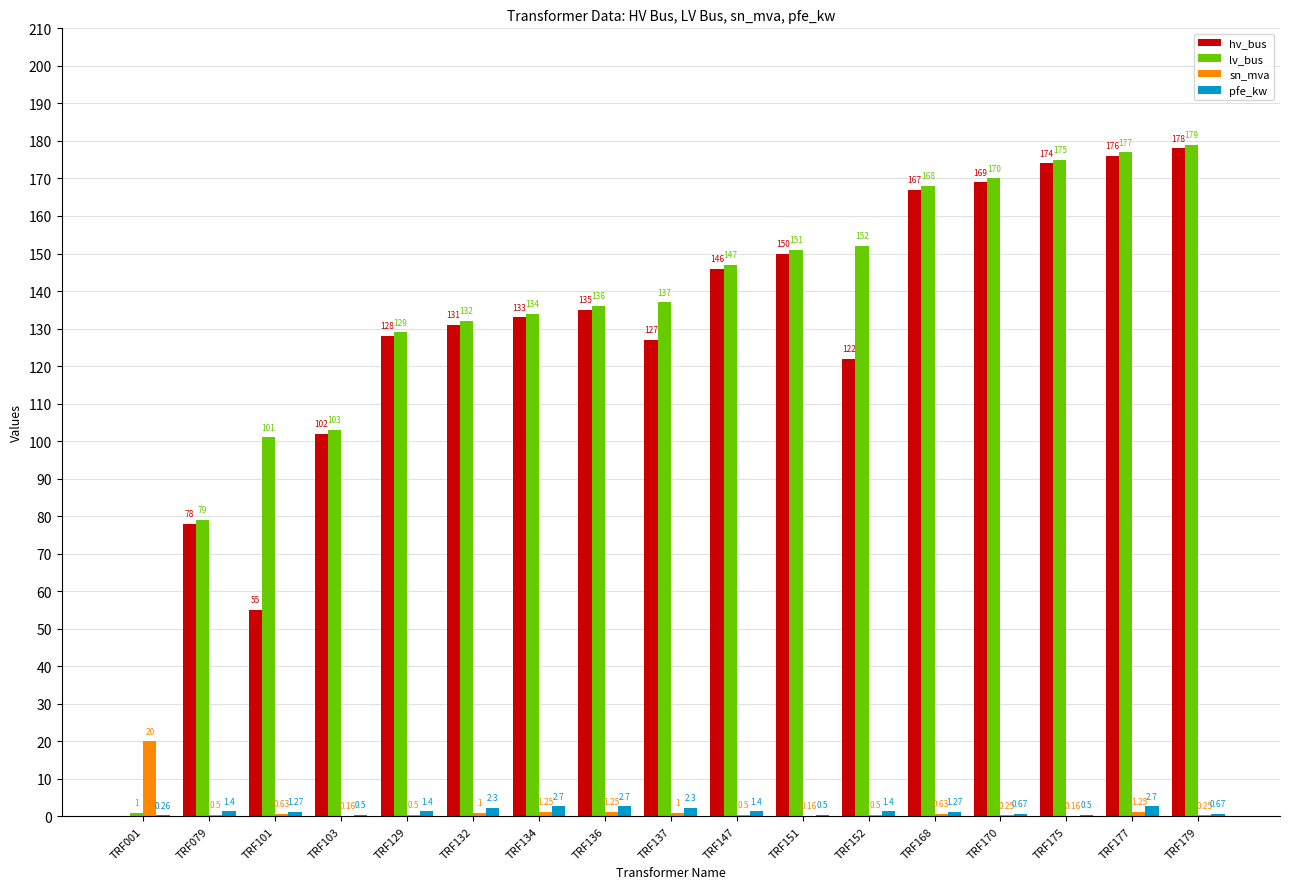

Between TRF134 and TRF137, which series saw the biggest shift?

hv_bus